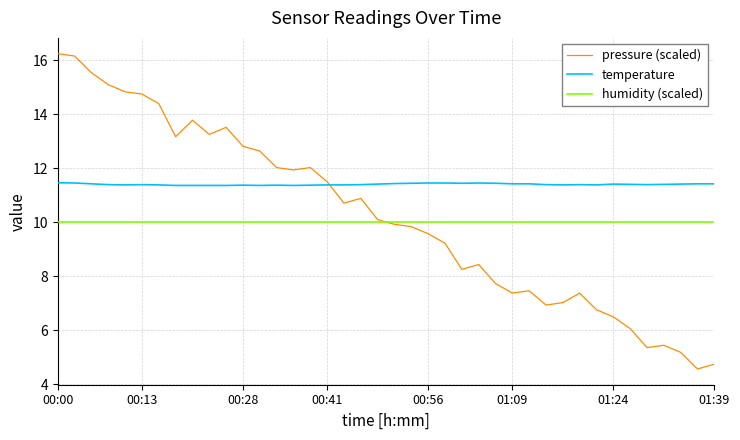

What is the maximum value for temperature?

11.5